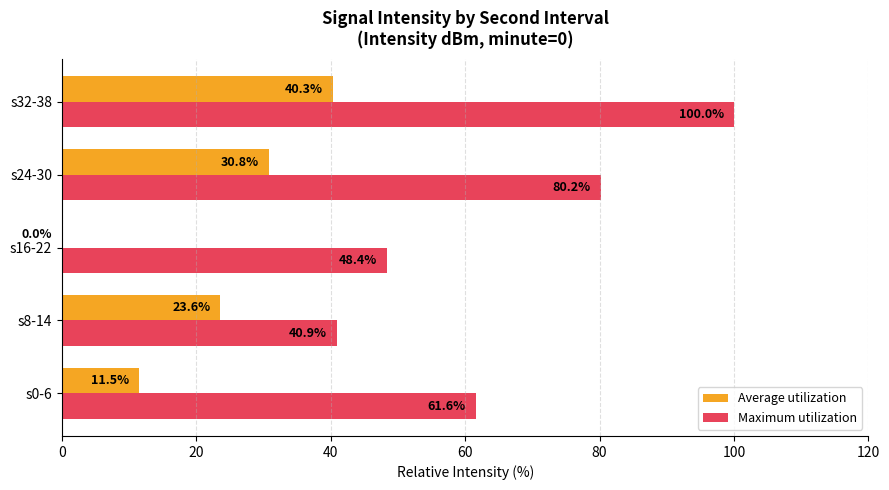

Where is Average utilization nearest to the value 20?

s8-14